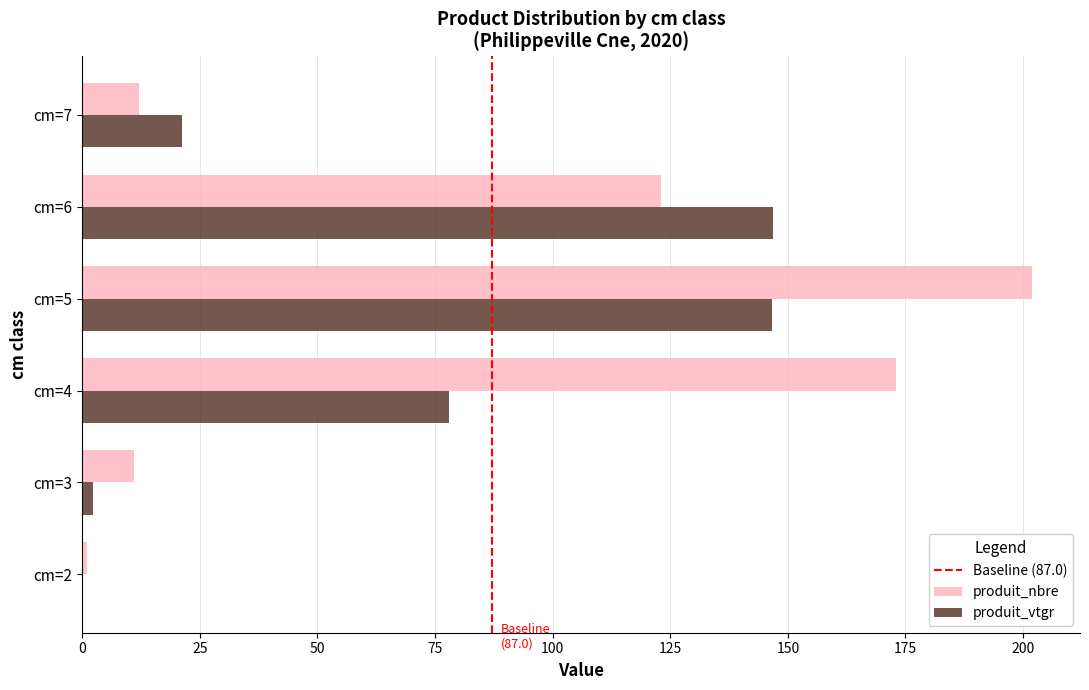

What is the sum of all produit_vtgr values?

395.0